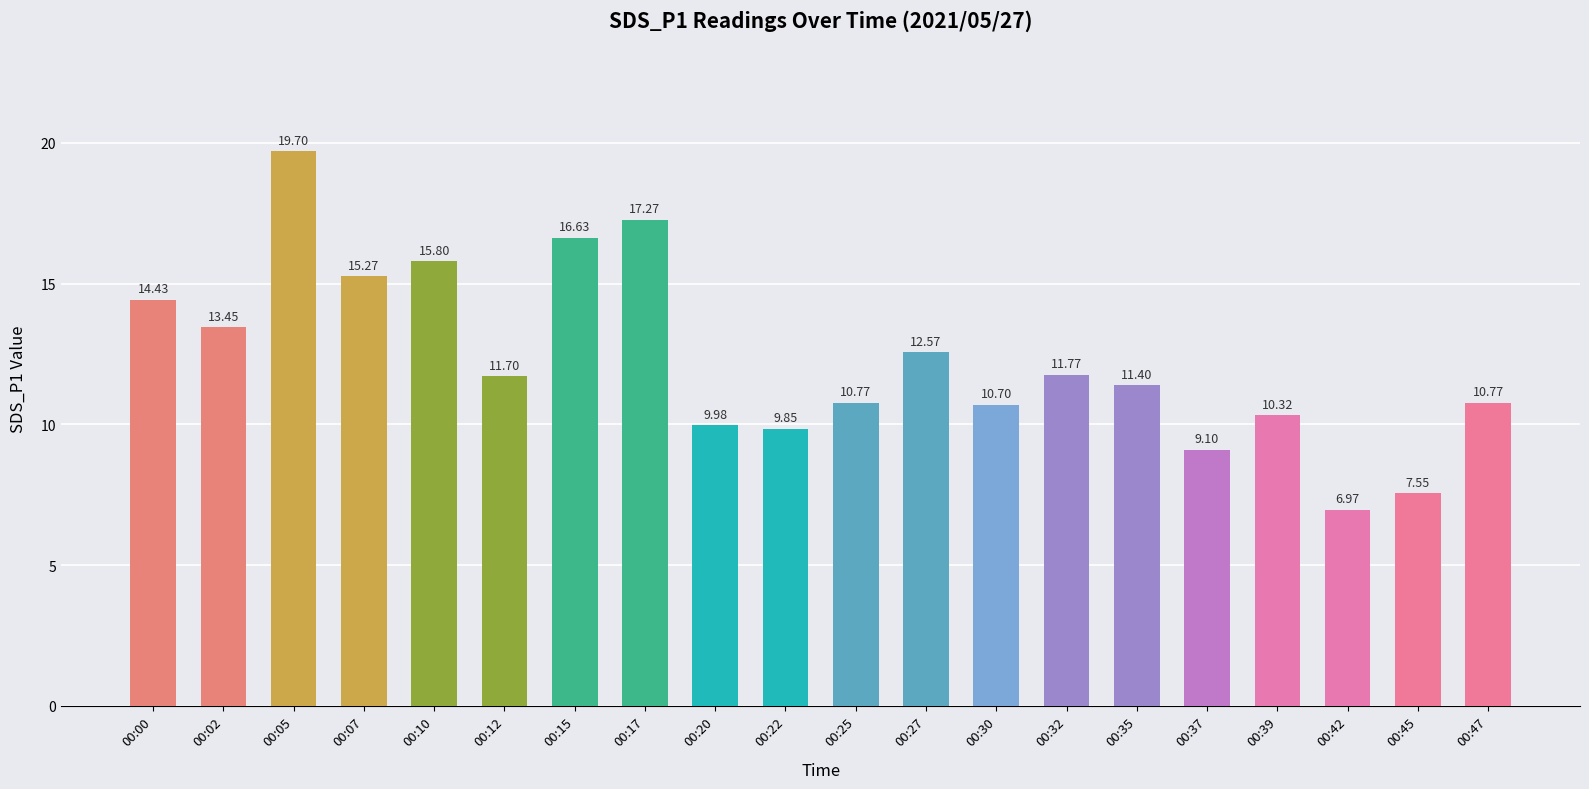

What is the difference between the values at 00:42 and 00:37?

2.1